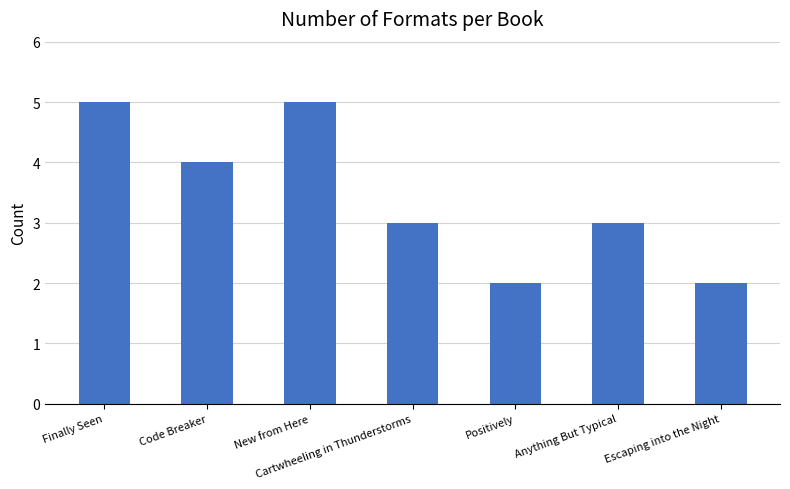

What is the label of the 4th bar from the right?

Cartwheeling in Thunderstorms